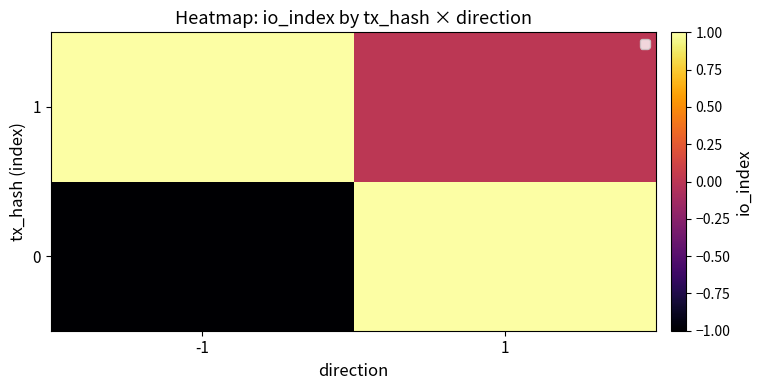

What is the difference between the maximum and minimum values in the 0 series?

2